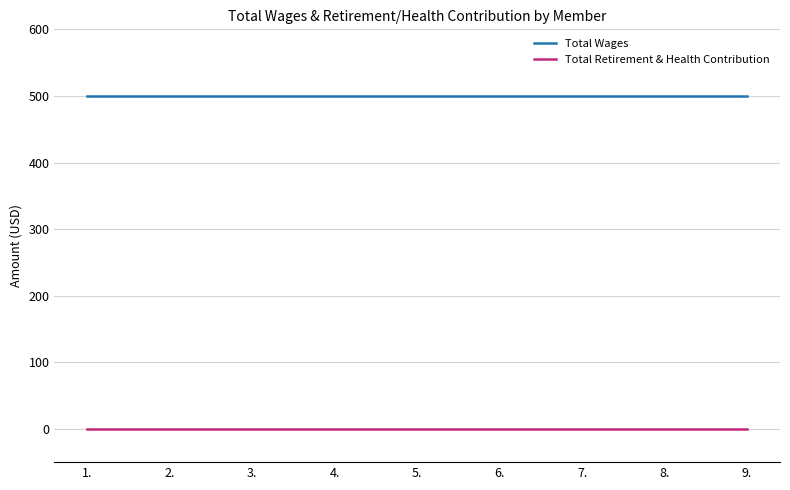

What is the lowest value of the Total Wages series?

500